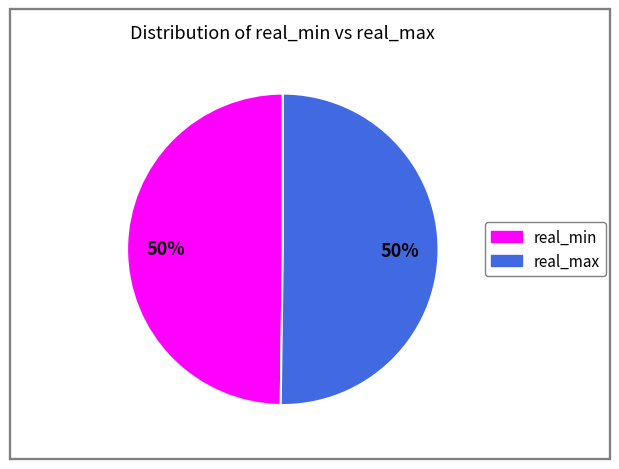

To the nearest percent, what is the average slice percentage?

50%